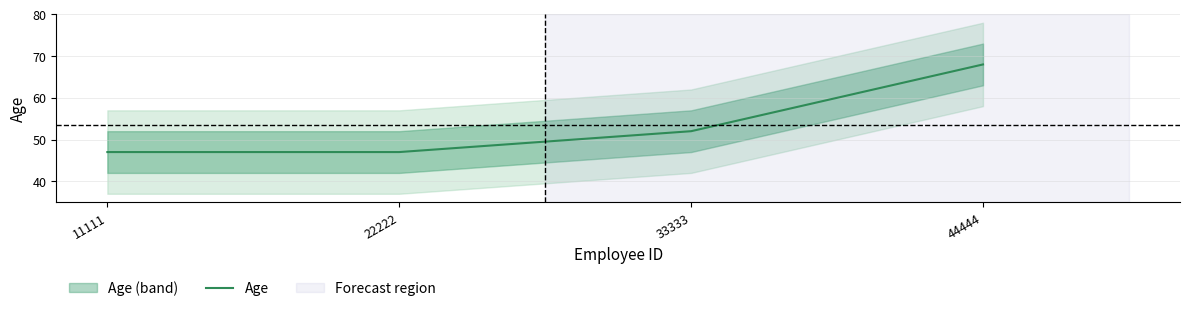

The value at 33333 is 52. True or false?

True